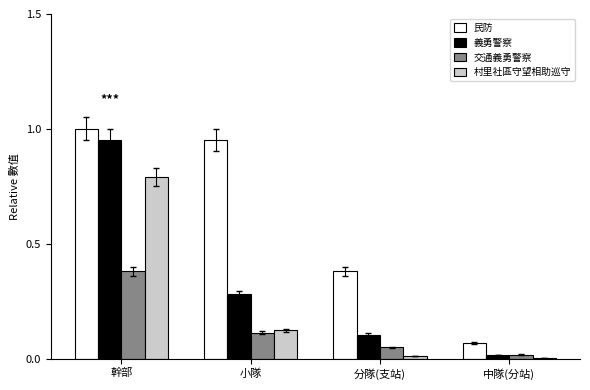

At which category is the sum across all series the highest?

幹部